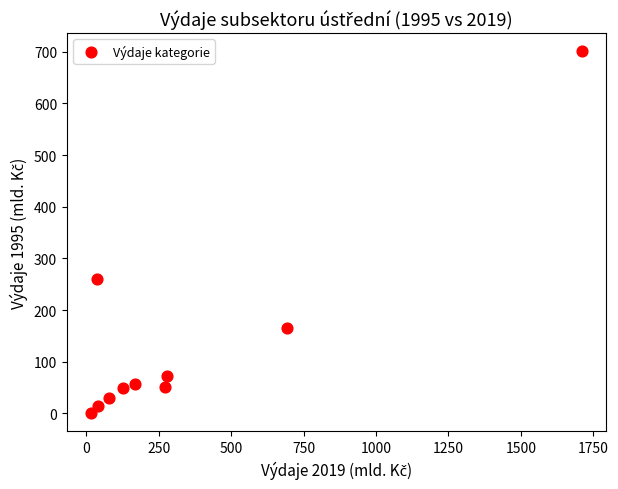

What is the range of Y values (max minus min)?

700.7